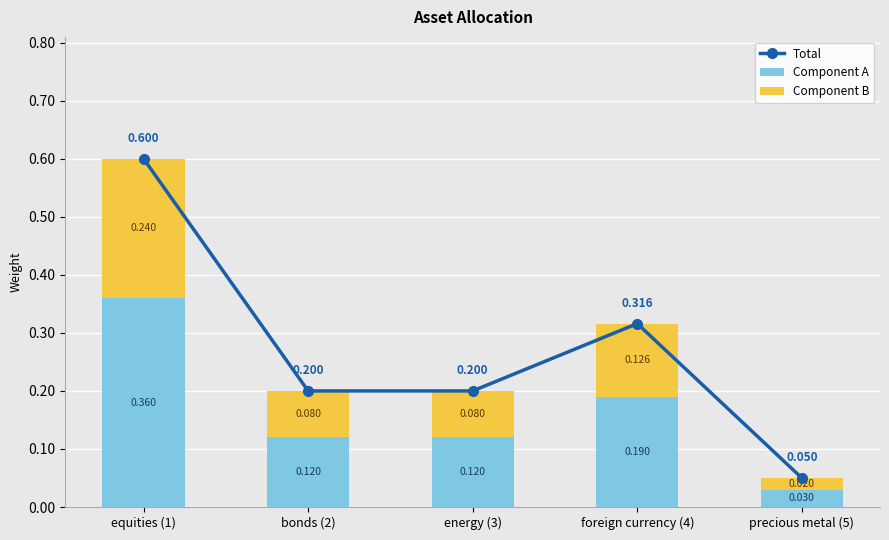

What is the value of the Total bar at the 3rd from the left?

0.2